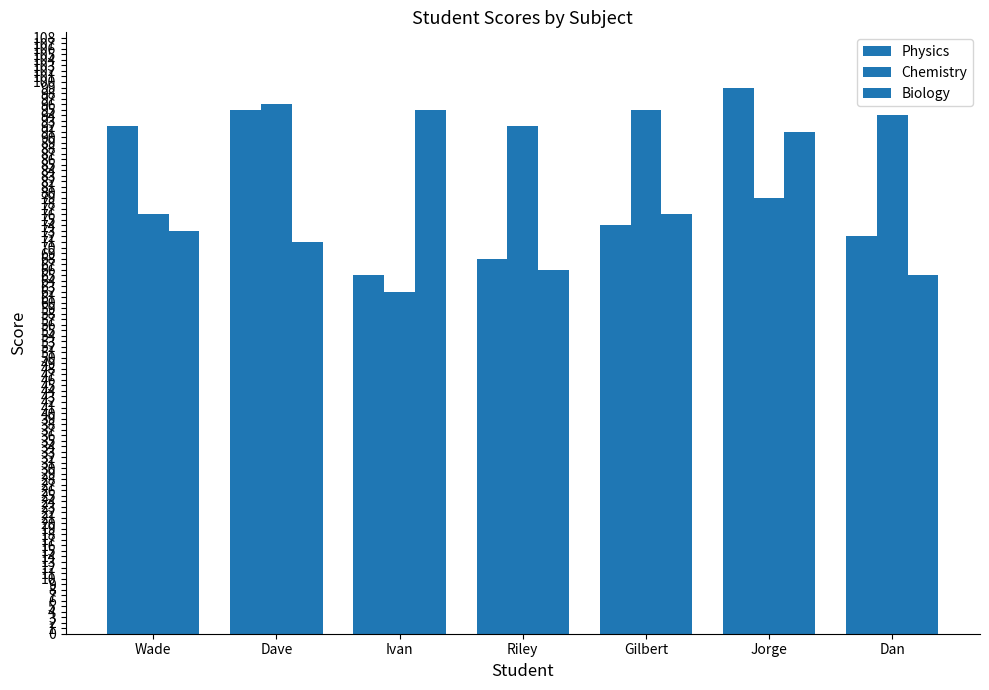

Does the chart contain any negative values?

No